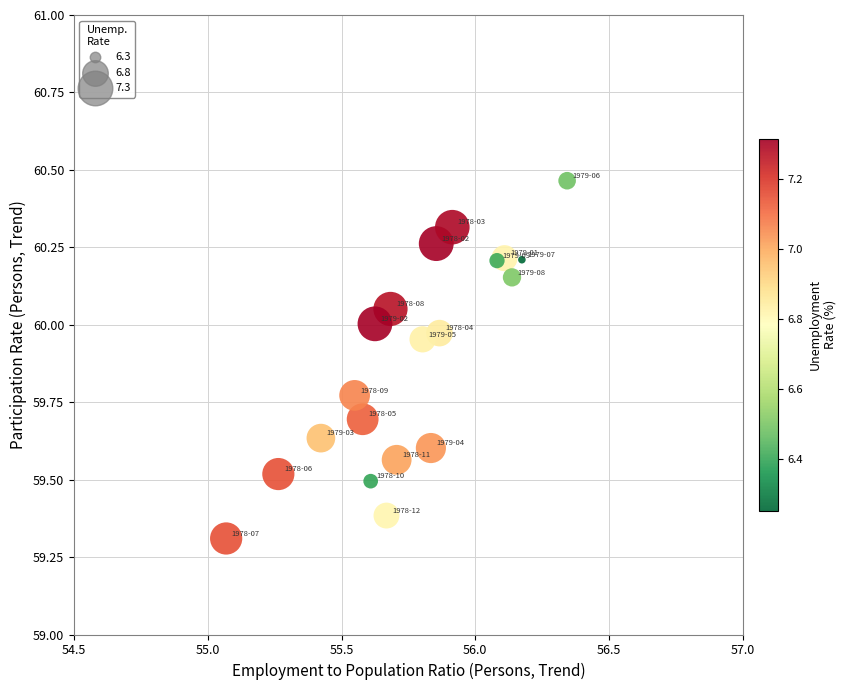

What is the range of Y values (max minus min)?

1.2